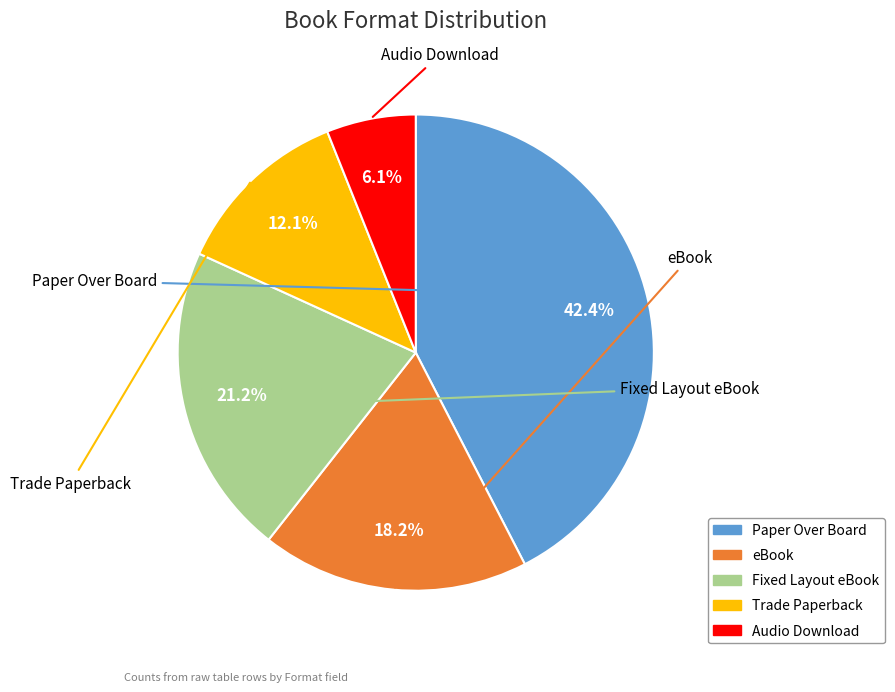

Does Audio Download account for over 50% of the chart?

No